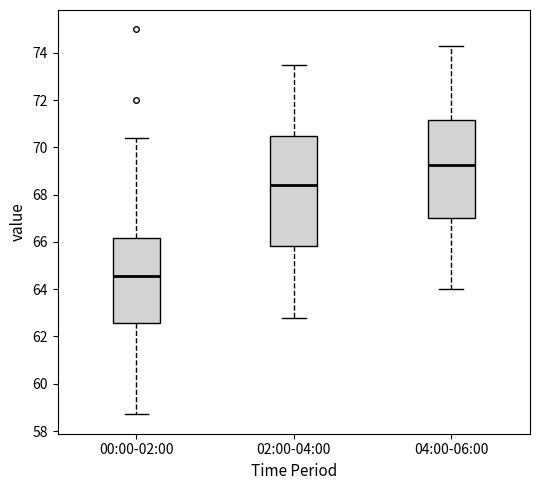

Comparing the boxes themselves (not the whiskers), which one is the tallest?

02:00-04:00